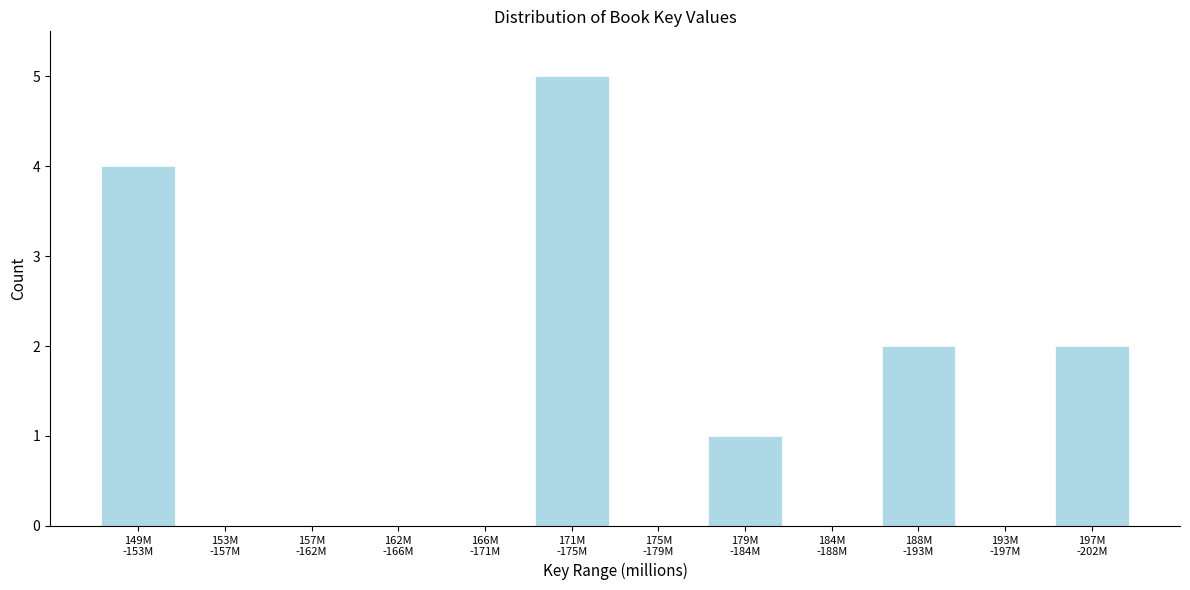

What is the greatest value displayed?

5